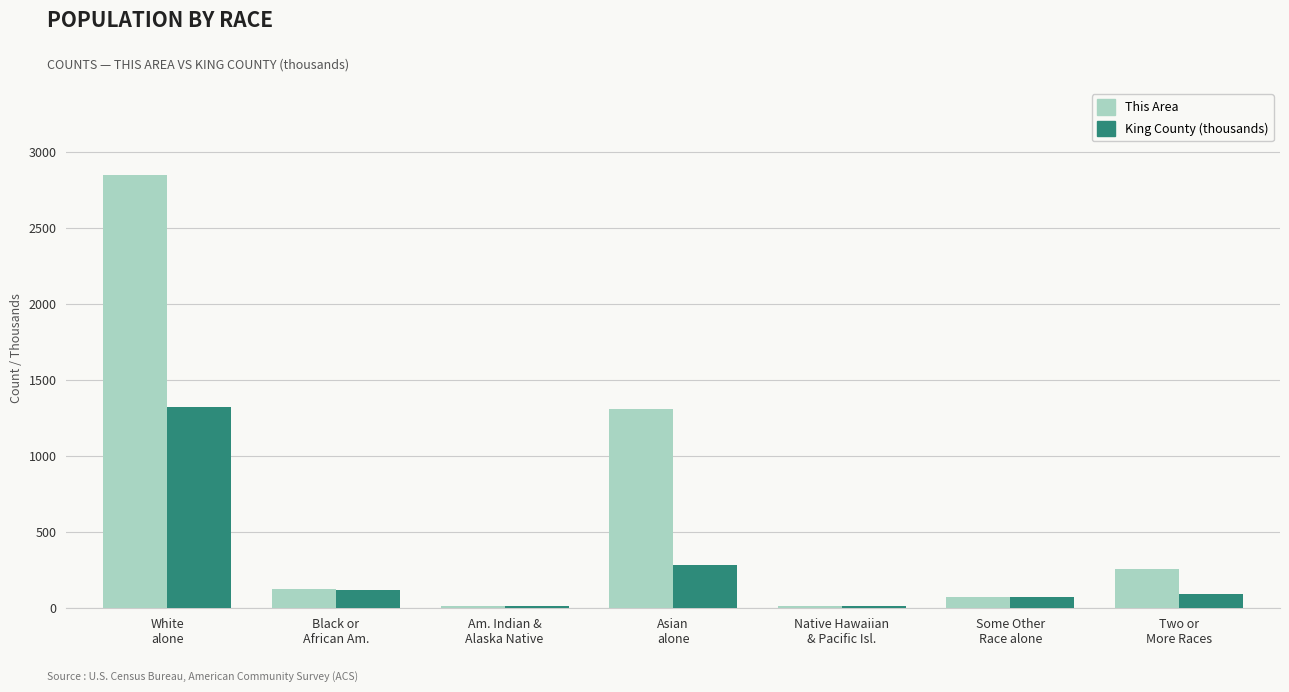

At which label does King County (thousands) first exceed 96?

White
alone